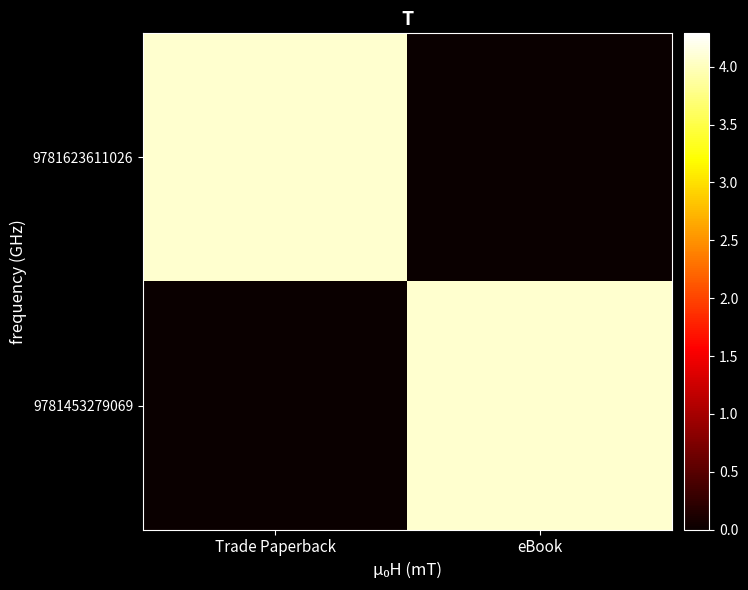

At which category is the sum across all series the highest?

Trade Paperback